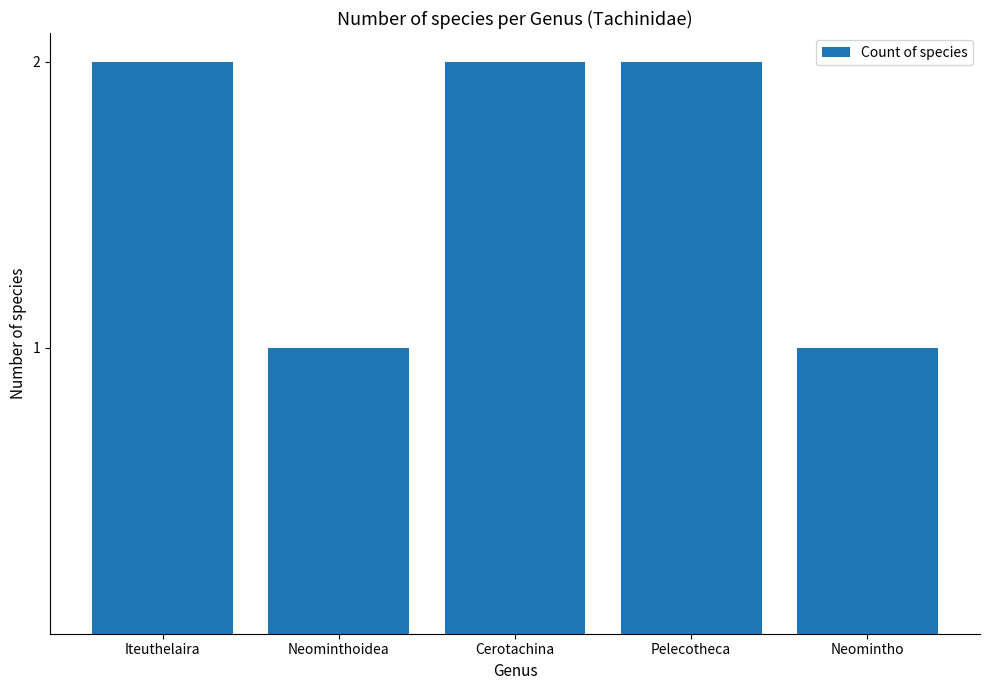

What position from the right is Pelecotheca?

2